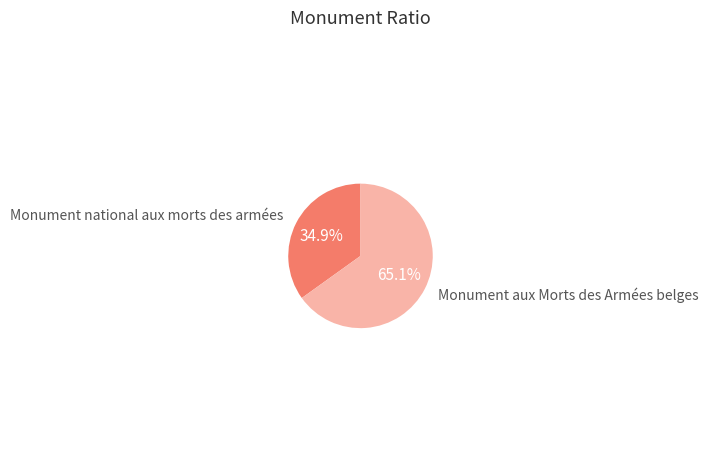

Is there any slice that represents more than half of the pie?

Yes